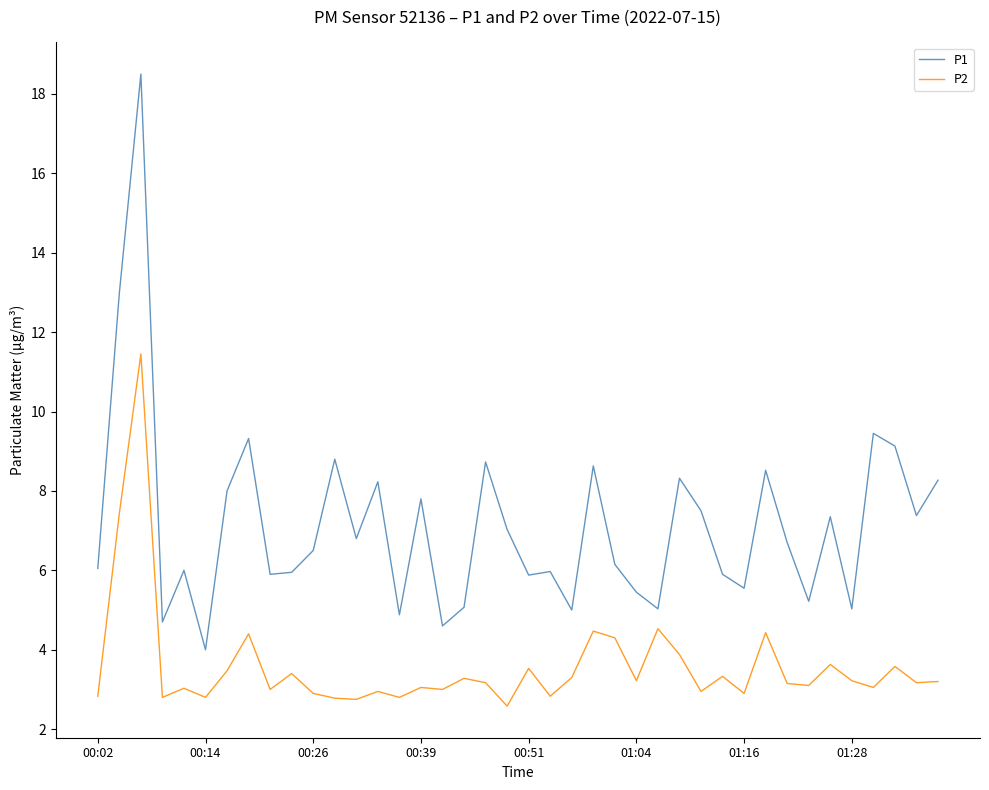

Which series has the widest spread of values?

P1